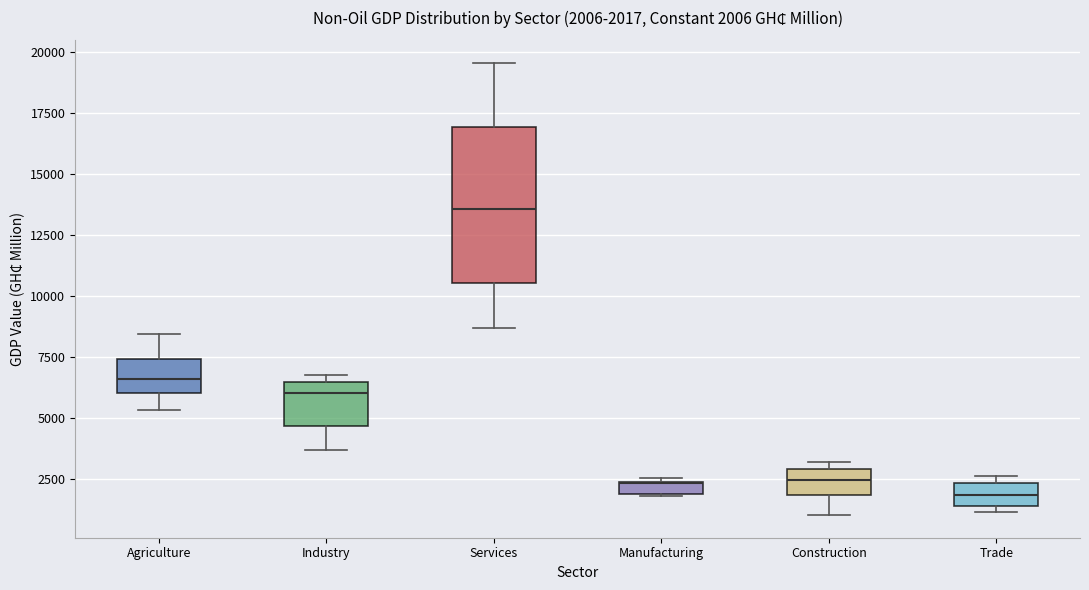

Which box is the tallest, from its lower edge to its upper edge?

Services